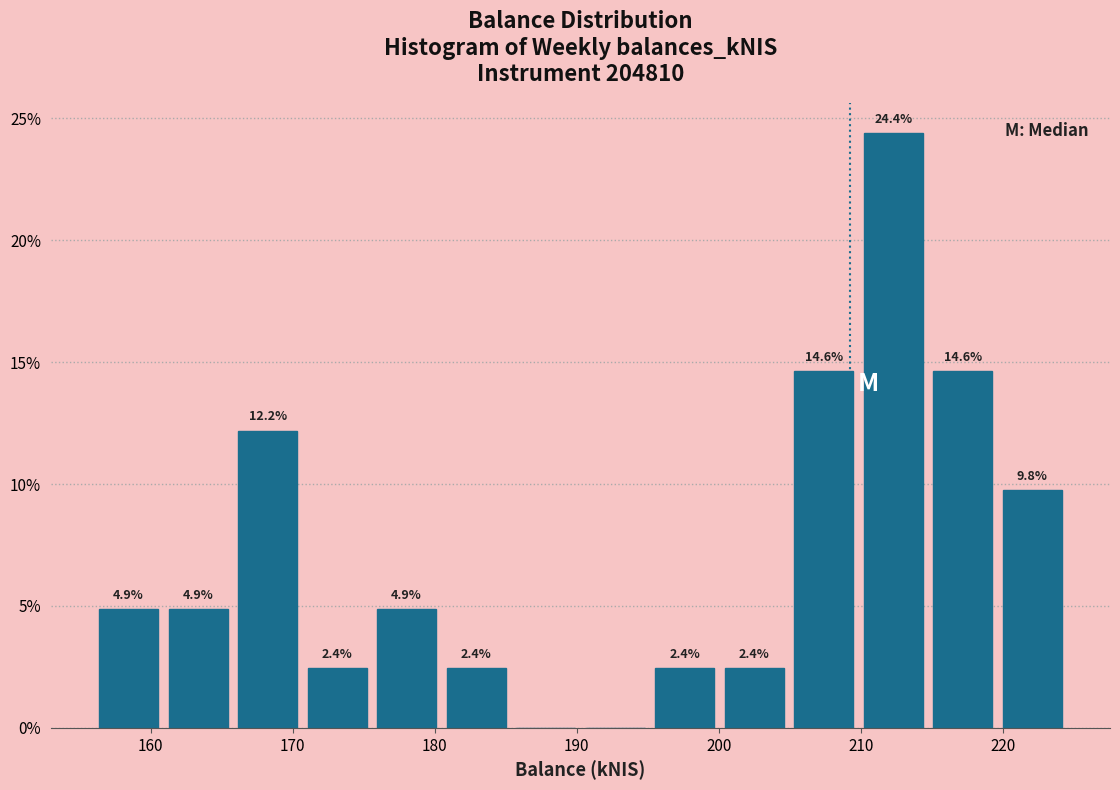

Over which range of the x-axis is the bar tallest?

210 to 215